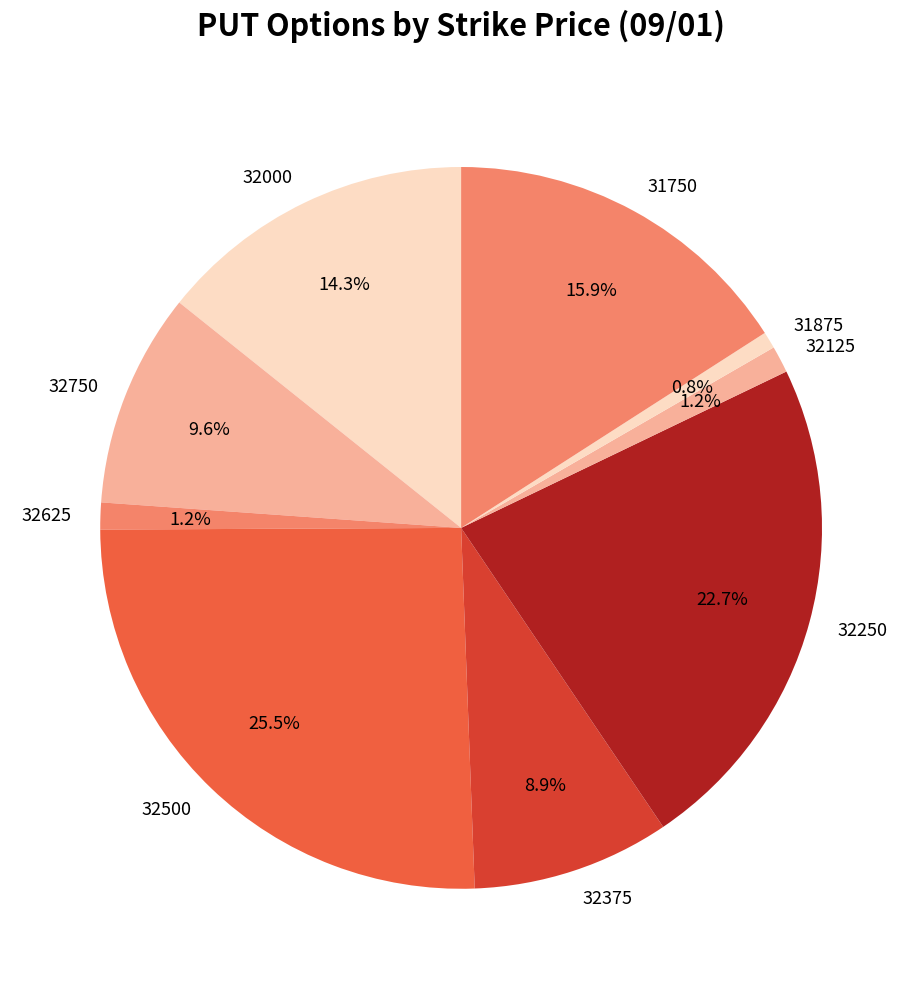

What percentage do 32625 and 32500 together represent?

26.7%